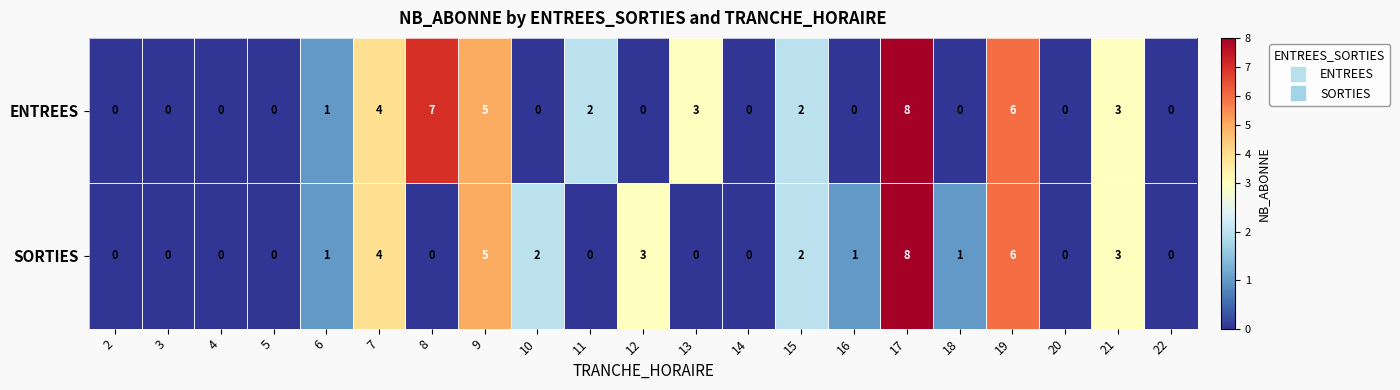

Which series changed the most between 3 and 13?

ENTREES